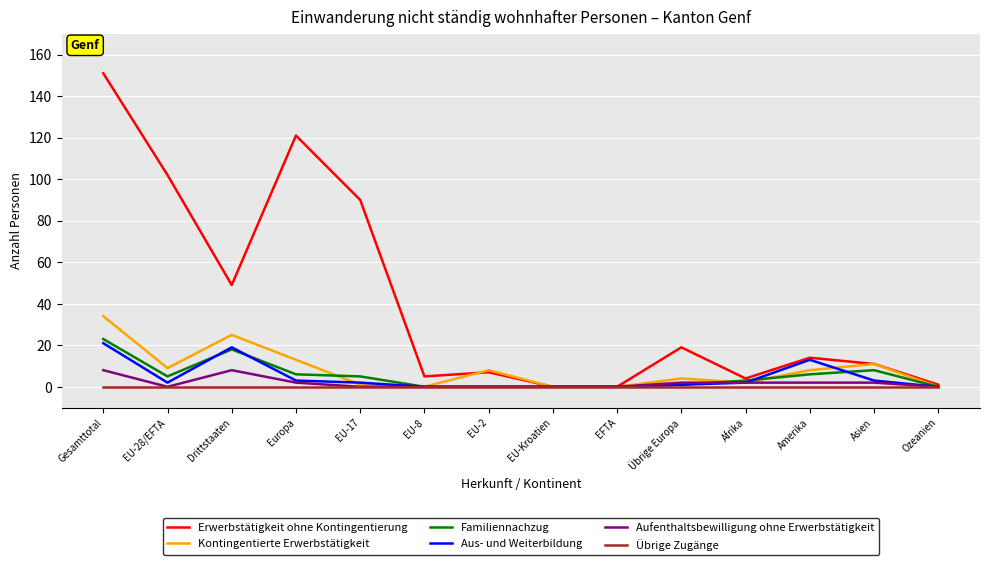

The Erwerbstätigkeit ohne Kontingentierung series shows 14 at Amerika. True or false?

True